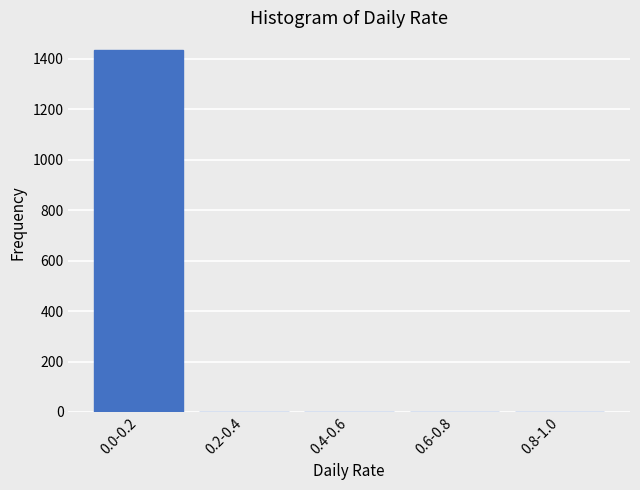

Reading left to right, transcribe all the data shown in this chart.

0.0-0.2=1434	0.2-0.4=0	0.4-0.6=0	0.6-0.8=0	0.8-1.0=0